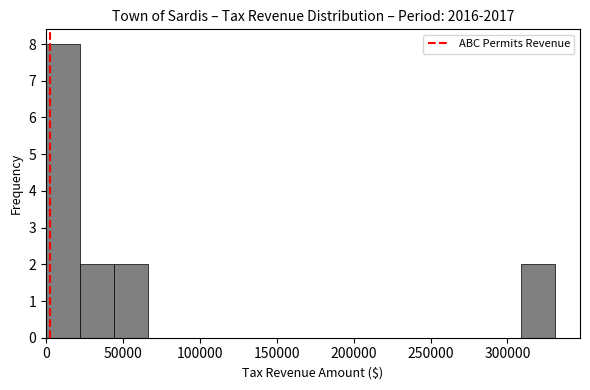

Reading left to right, transcribe this chart: for each bar, give the range it covers on the x-axis and its height. Neither the bar edges nor the heights are printed on the chart, so give them approximately, as read against the axes.

0 to 20000: 8
20000 to 45000: 2
45000 to 65000: 2
65000 to 90000: 0
90000 to 110000: 0
110000 to 130000: 0
130000 to 155000: 0
155000 to 175000: 0
175000 to 200000: 0
200000 to 220000: 0
220000 to 245000: 0
245000 to 265000: 0
265000 to 285000: 0
285000 to 310000: 0
310000 to 330000: 2